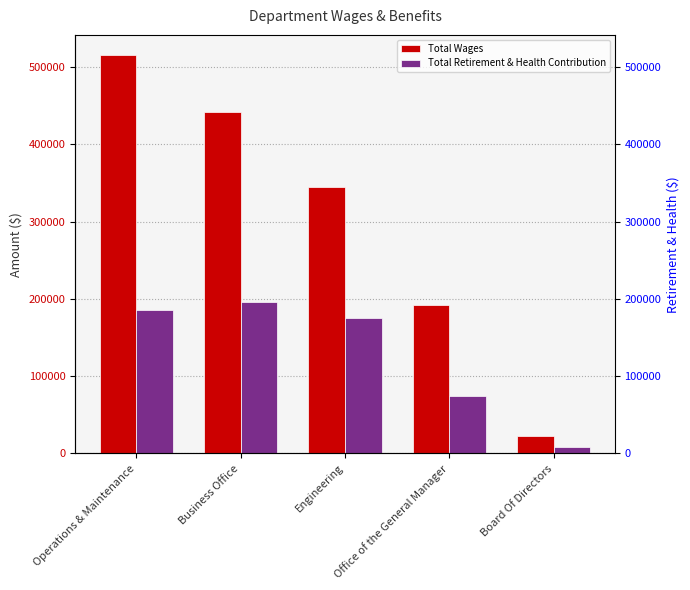

List the series in order of their peak value, lowest first.

Total Retirement & Health Contribution, Total Wages